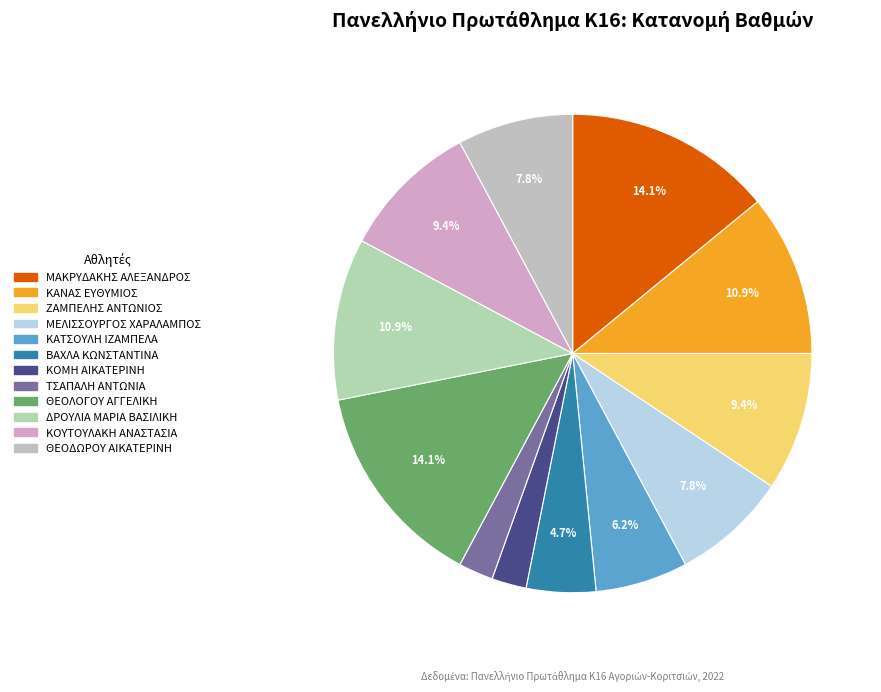

Does ΚΟΥΤΟΥΛΑΚΗ ΑΝΑΣΤΑΣΙΑ represent more than half of the total?

No